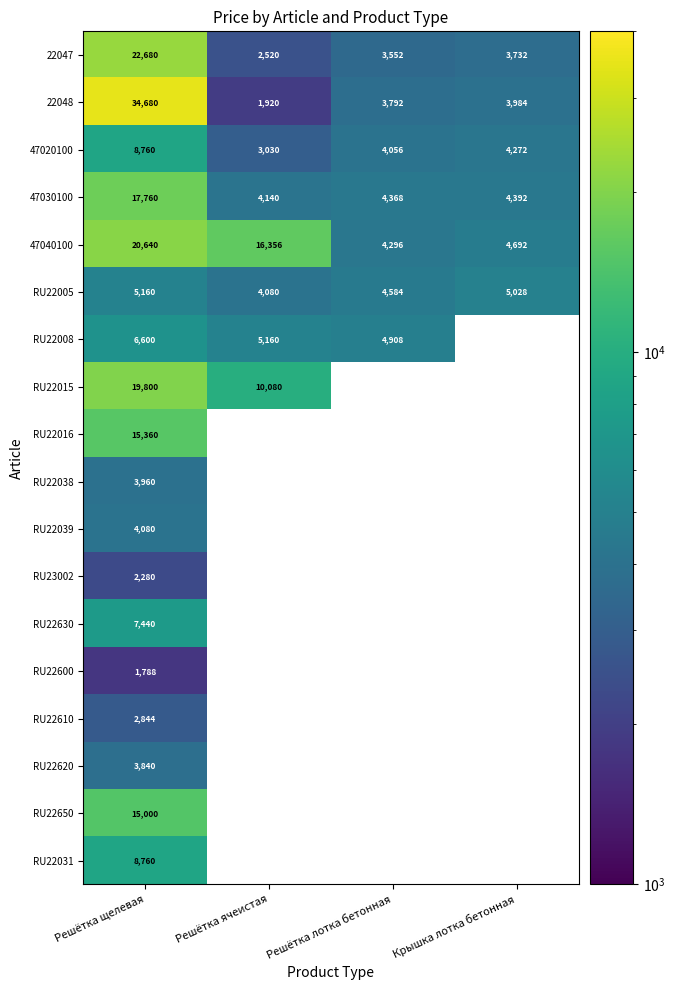

How many data points in RU22005 are less than 5028?

2